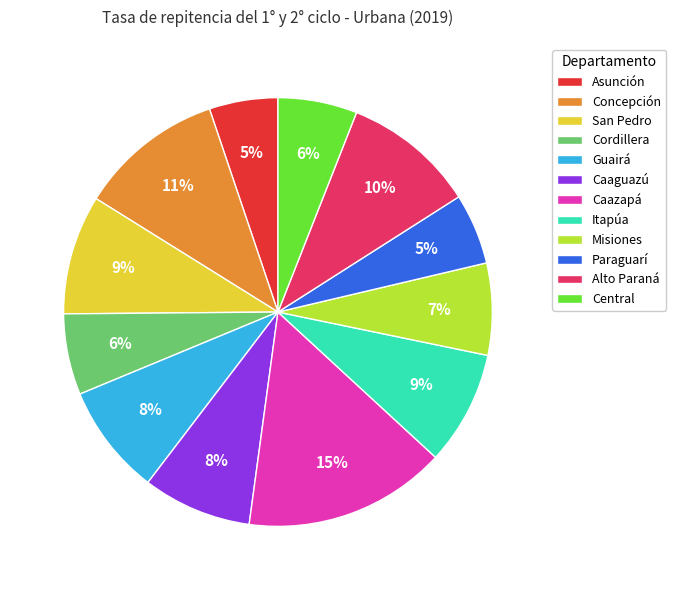

Combined, do Itapúa and Paraguarí account for over 50%?

No